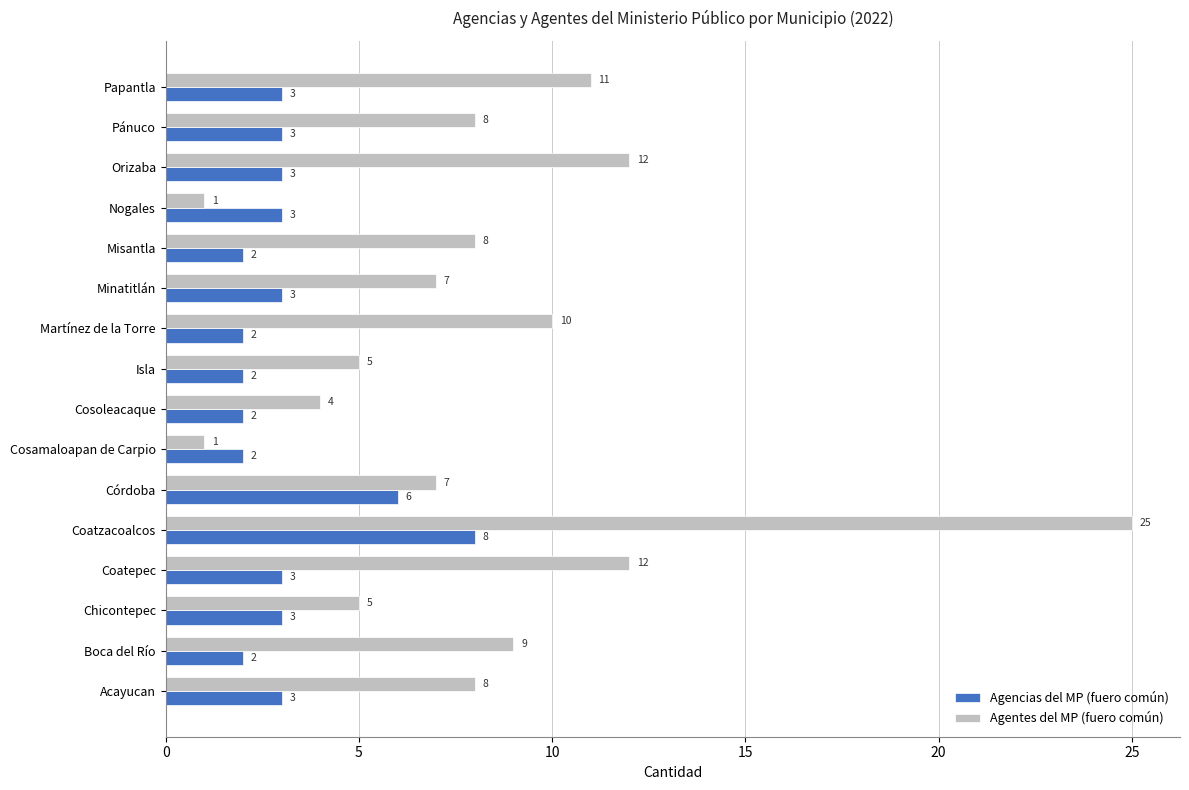

What are all the series names shown in the legend?

Agencias del MP (fuero común), Agentes del MP (fuero común)